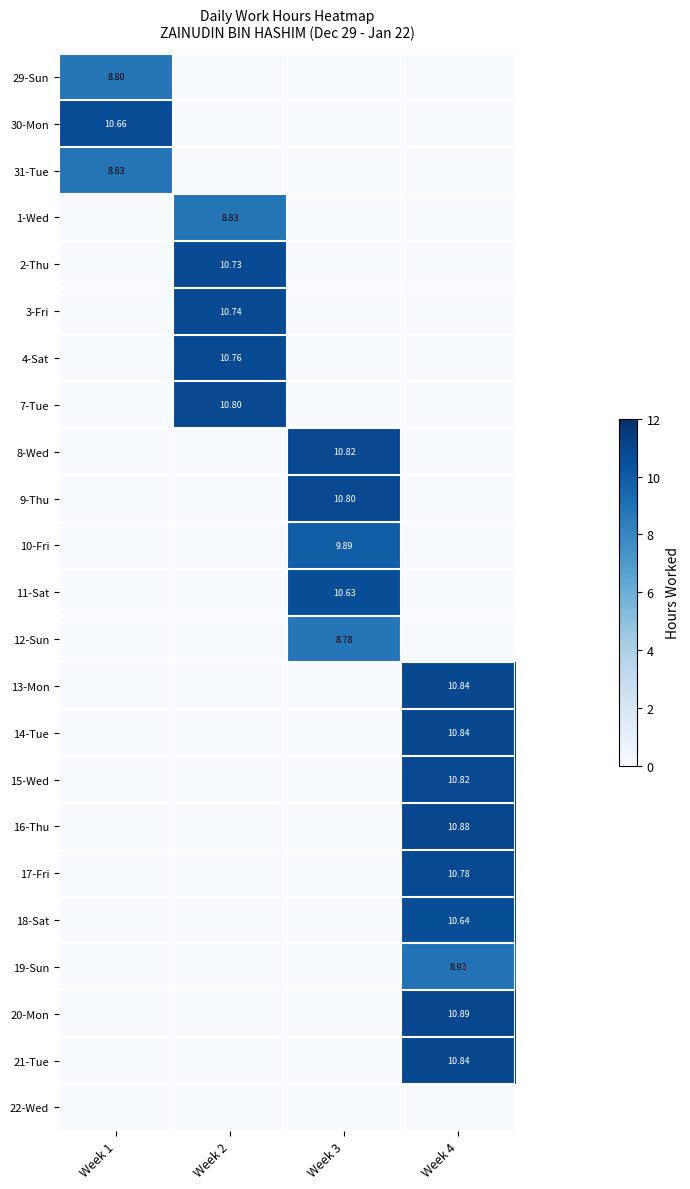

At which label does 17-Fri reach its peak?

Week 4